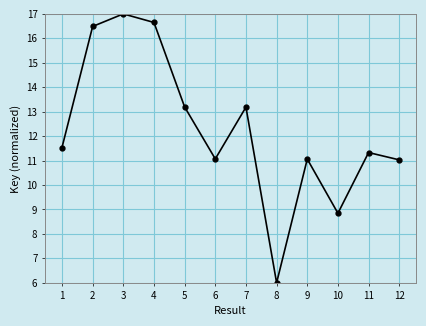

How many data points does each series have?

12